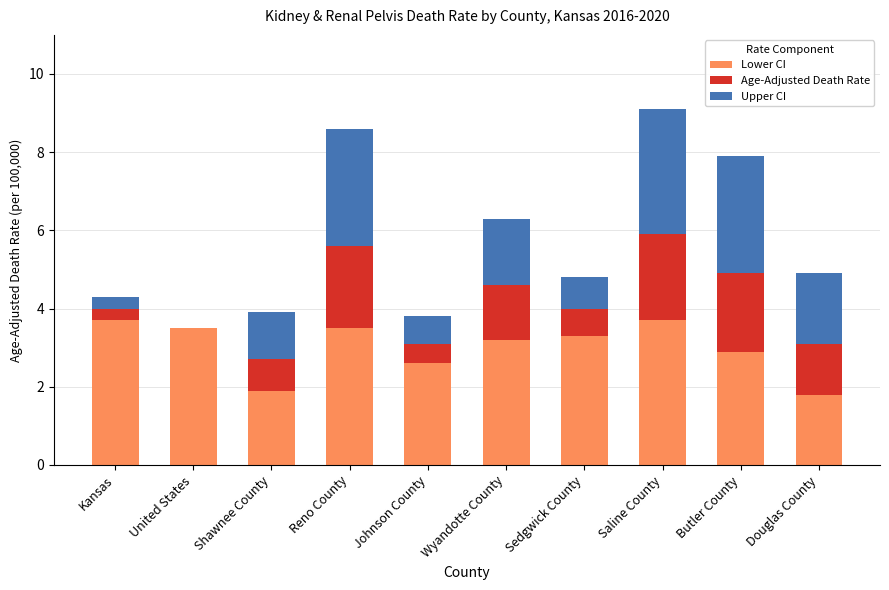

Is it true that Lower CI equals 2.6 at Johnson County?

True